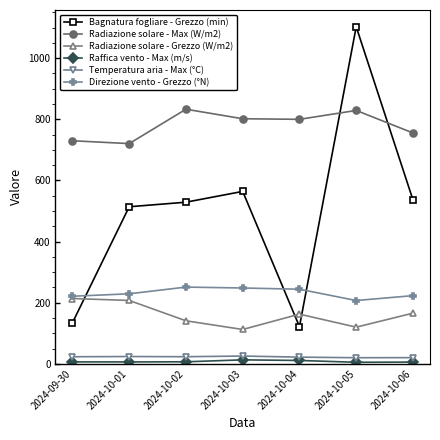

At which label is Radiazione solare - Max (W/m2) closest to 776?

2024-10-06